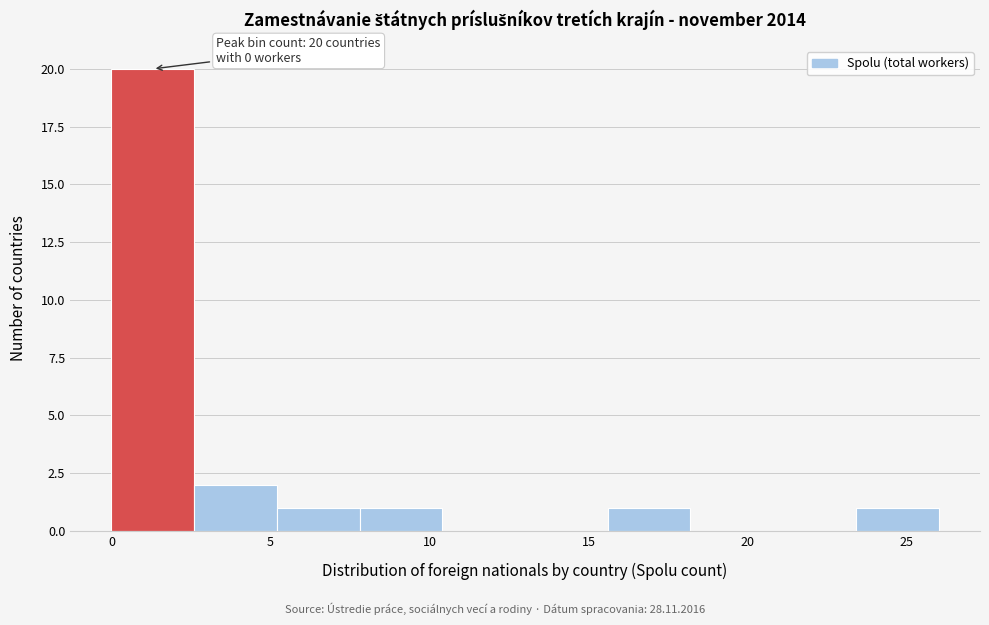

Which range on the x-axis has the tallest bar?

0.0 to 2.6